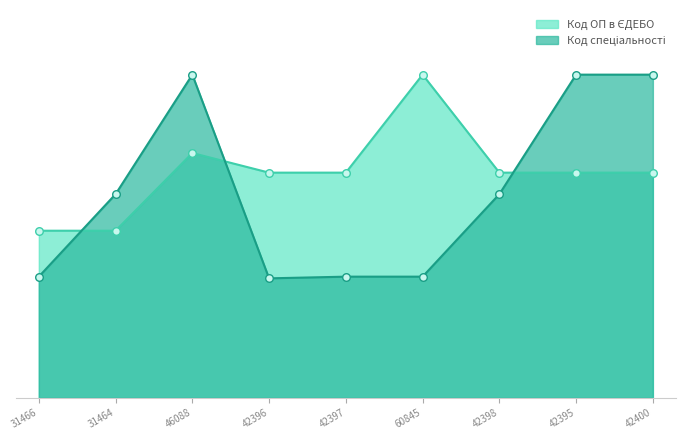

At how many categories does at least one series exceed 99?

4